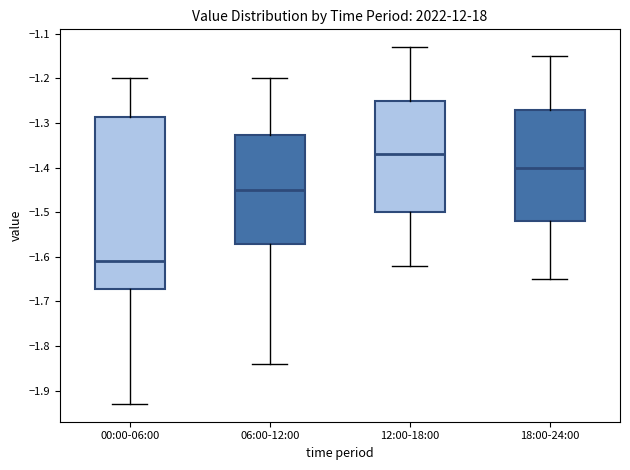

Which box has the lowest median line?

00:00-06:00